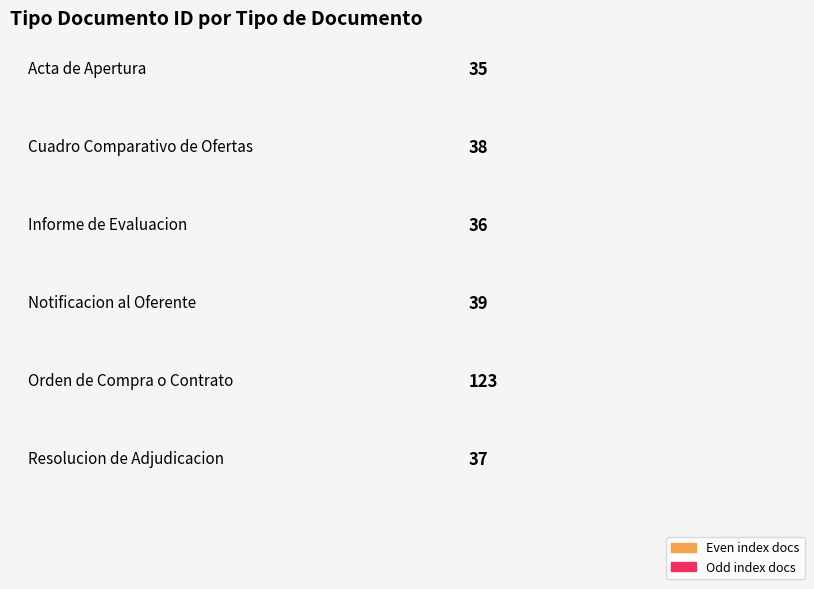

Are the bars horizontal?

No